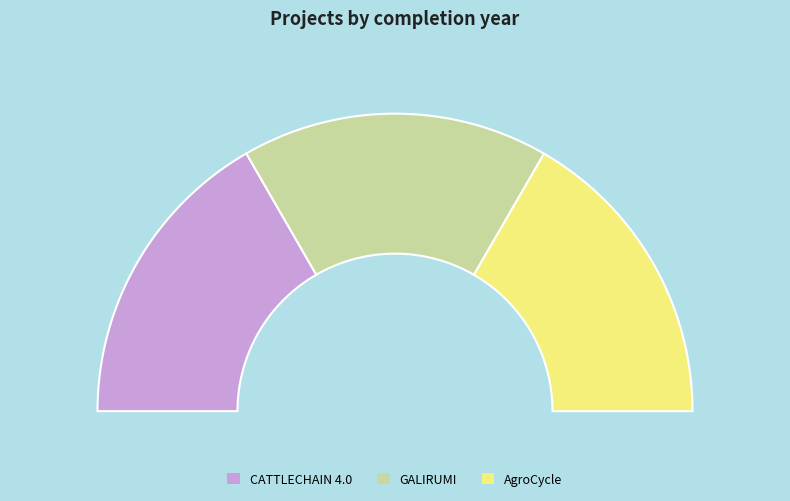

Rank the categories by value from lowest to highest.

AgroCycle, CATTLECHAIN 4.0, GALIRUMI